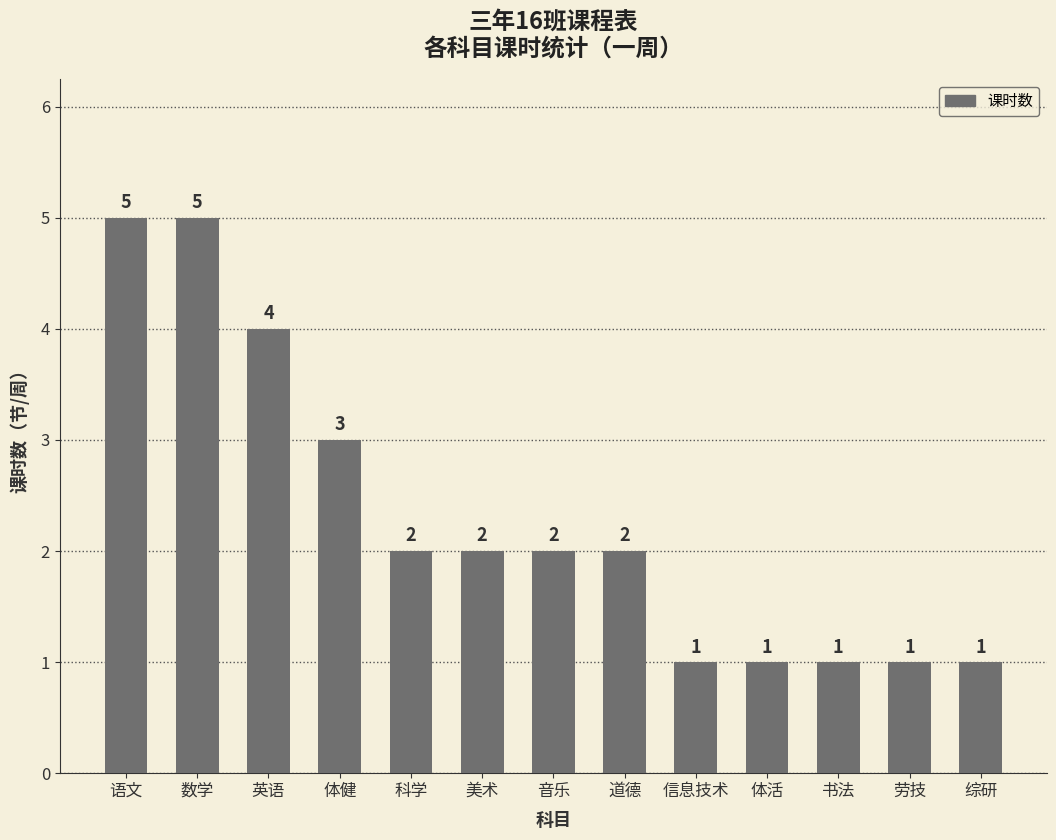

What is the value of the 6th bar from the left?

2